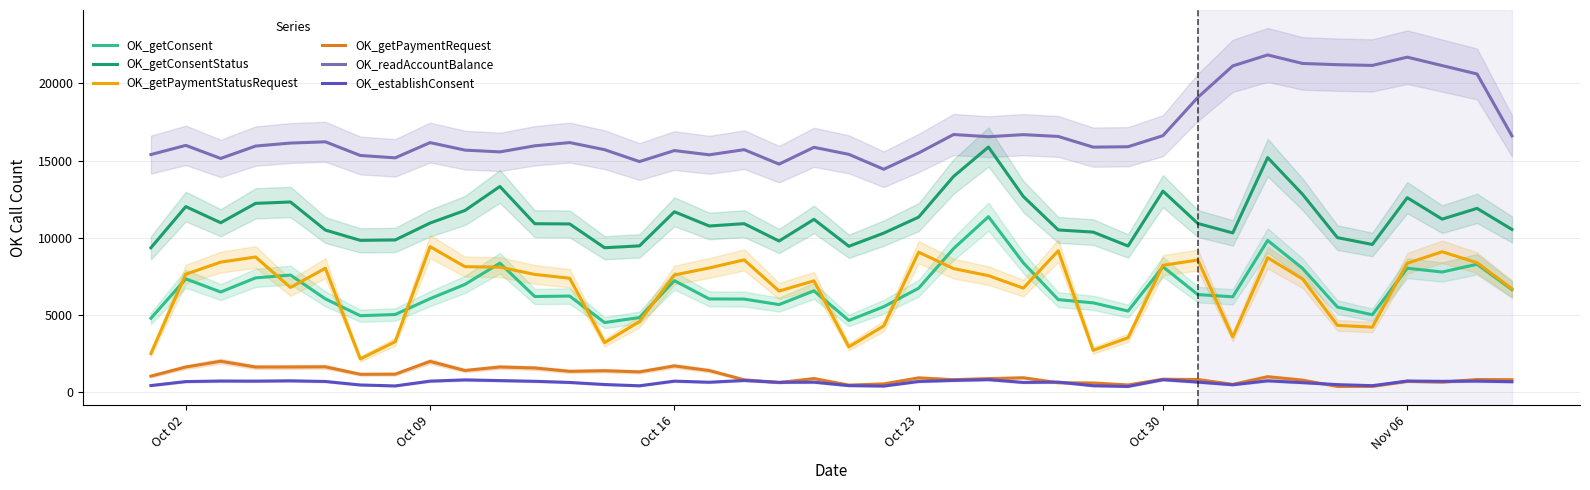

List the series in order of their peak value, highest first.

OK_readAccountBalance, OK_getConsentStatus, OK_getConsent, OK_getPaymentStatusRequest, OK_getPaymentRequest, OK_establishConsent